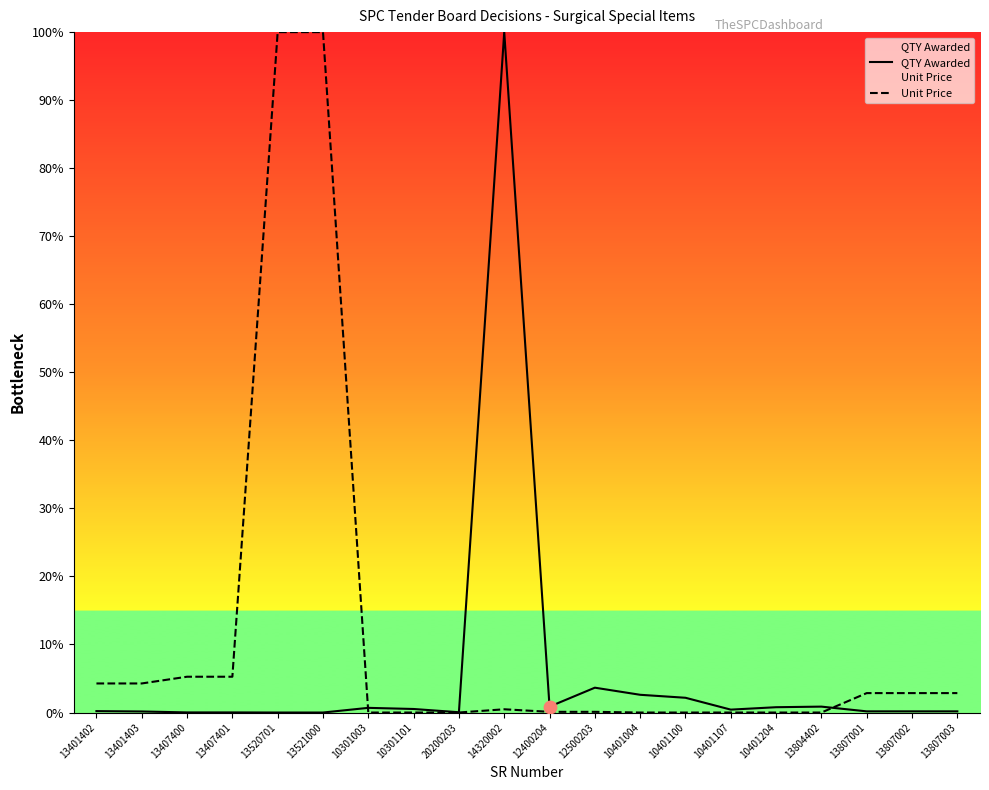

At which category is the sum across all series the highest?

14320002